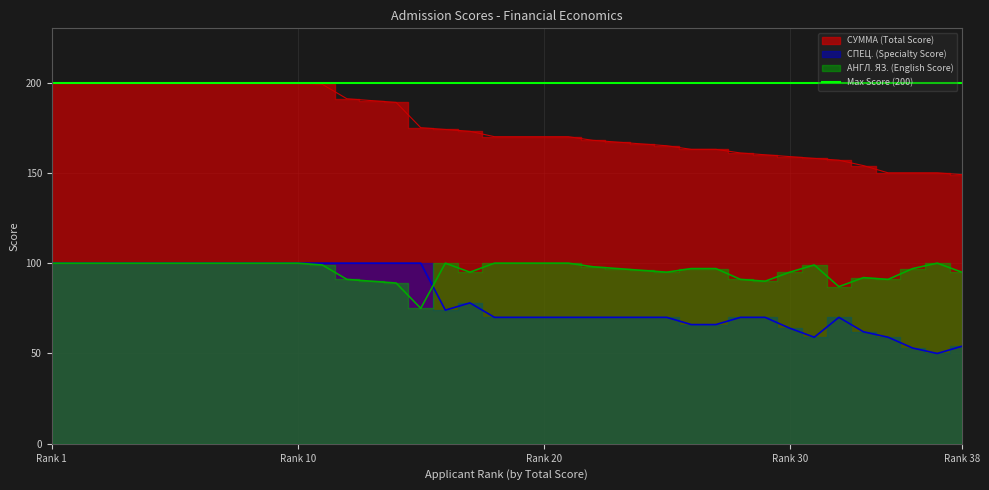

Is the value of СПЕЦ. (Specialty Score) at 200 greater than the value of АНГЛ. ЯЗ. (English Score) at 161?

Yes